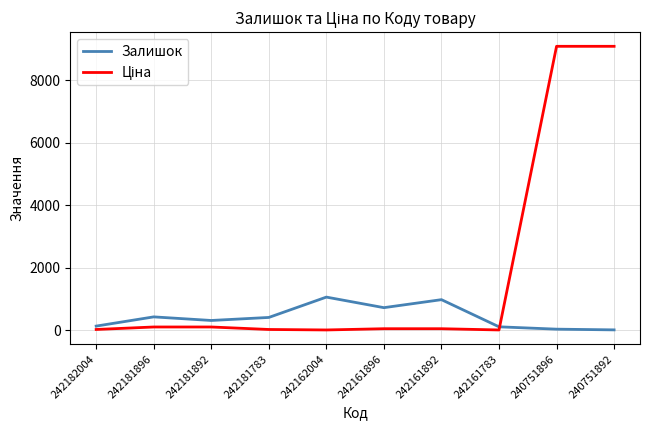

What is the maximum value shown in the chart?

9092.0